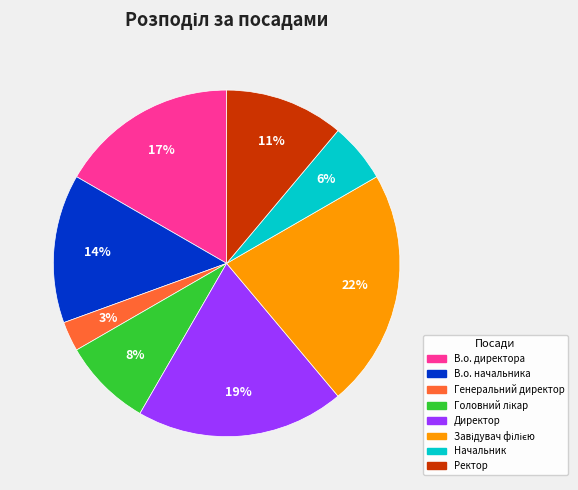

Is it true that Ректор is 11% of the pie?

True